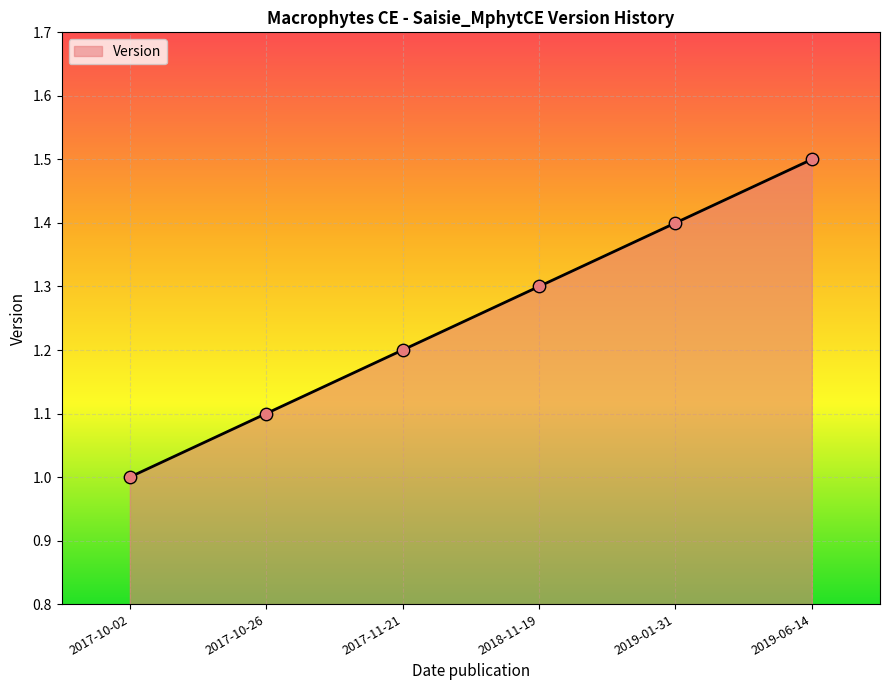

Approximately how many times larger is the value at 2017-10-02 compared to 2017-10-26?

0.9